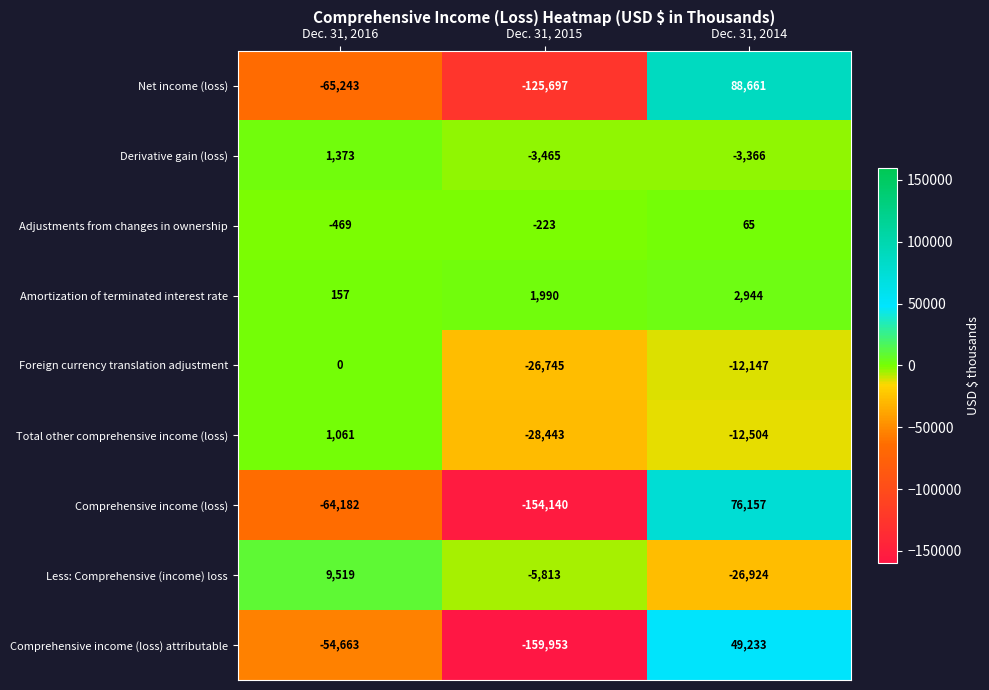

Where does the Net income (loss) series first go above -65243?

Dec. 31, 2014